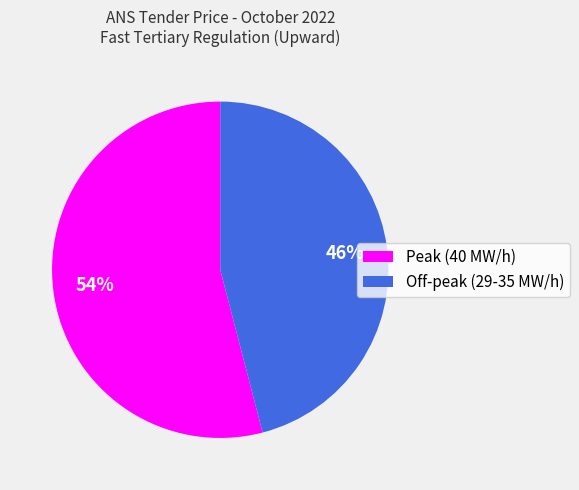

Is there any slice that represents more than half of the pie?

Yes